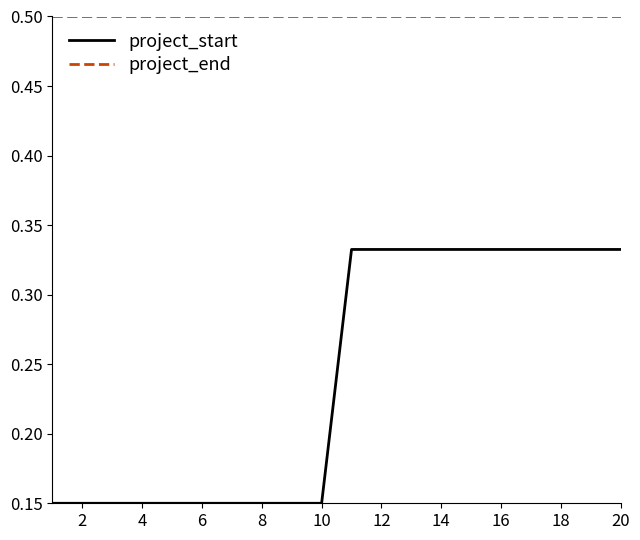

Which series has the largest range (max minus min)?

project_start